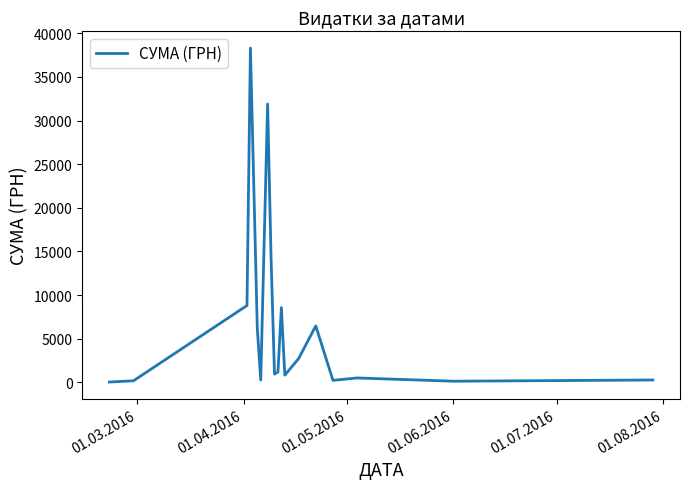

What is the greatest value displayed?

38303.0